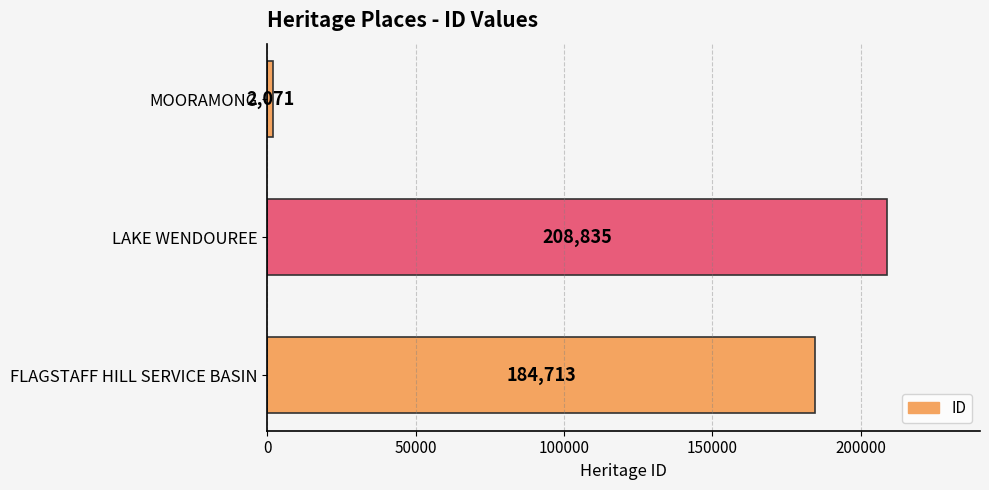

Reading top to bottom, list all the values displayed in this chart.

MOORAMONG=2071	LAKE WENDOUREE=208835	FLAGSTAFF HILL SERVICE BASIN=184713